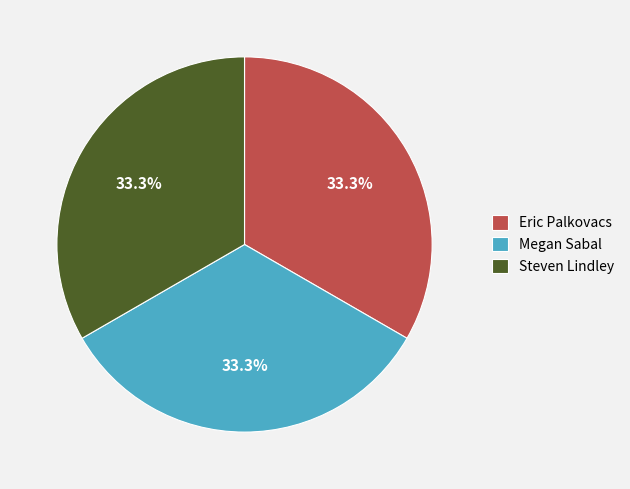

Approximately how many times larger is the value at Steven Lindley compared to Eric Palkovacs?

1.0